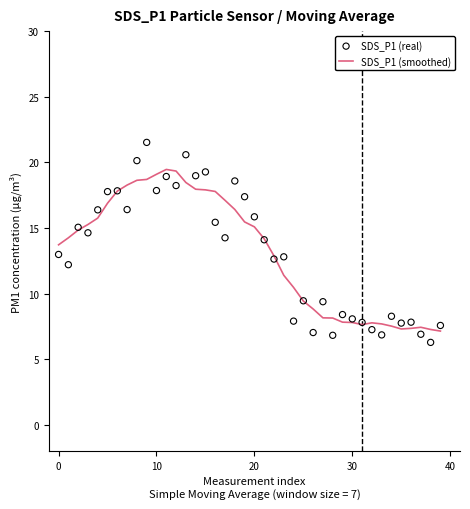

What is the highest value of the SDS_P1 (smoothed) series?

19.5